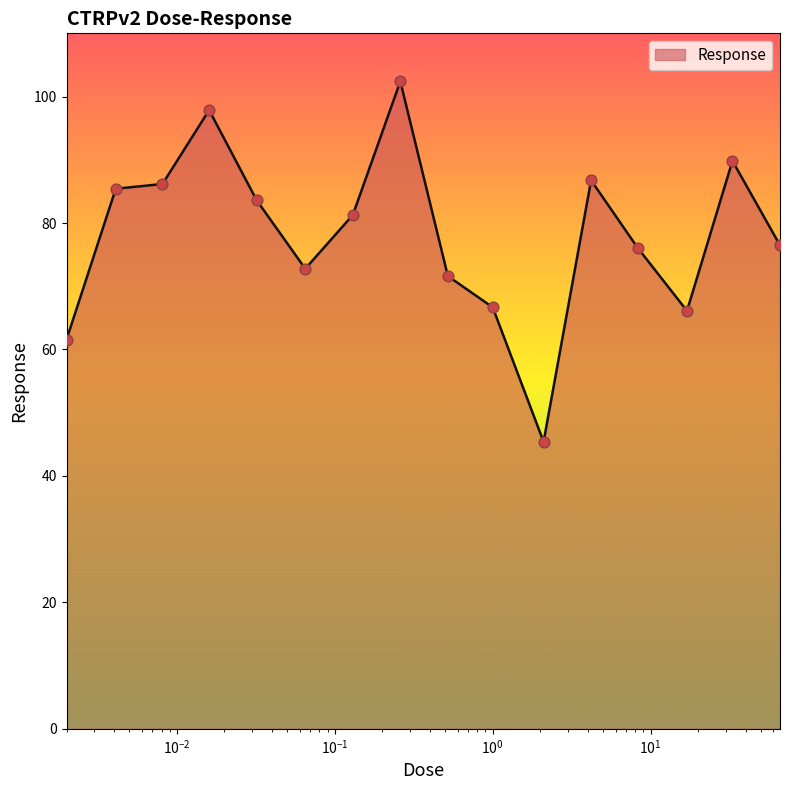

What is the difference between the maximum and minimum values?

57.0